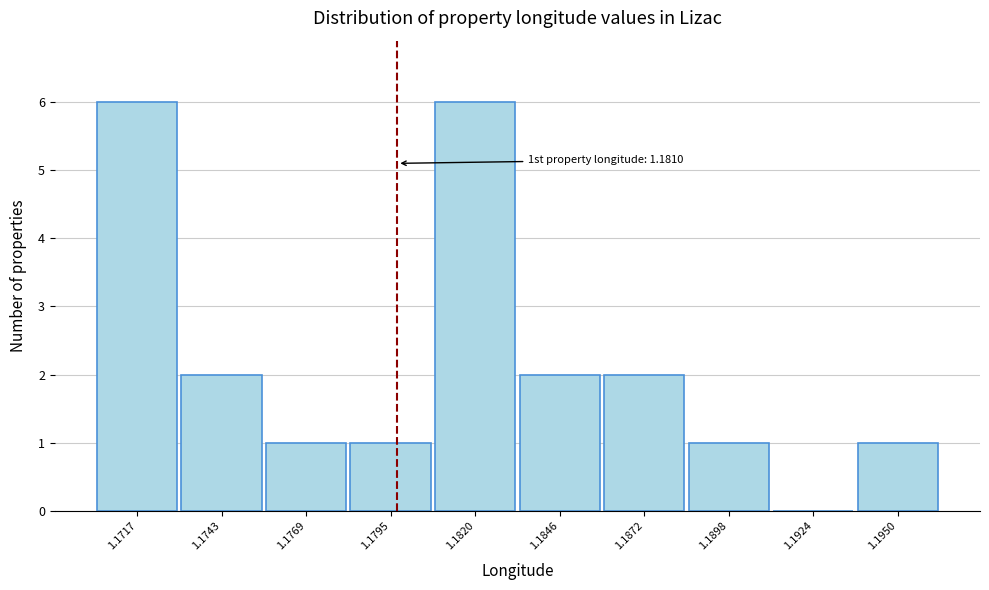

Reading left to right, transcribe all the data shown in this chart.

1.1717=6	1.1743=2	1.1769=1	1.1795=1	1.1820=6	1.1846=2	1.1872=2	1.1898=1	1.1924=0	1.1950=1